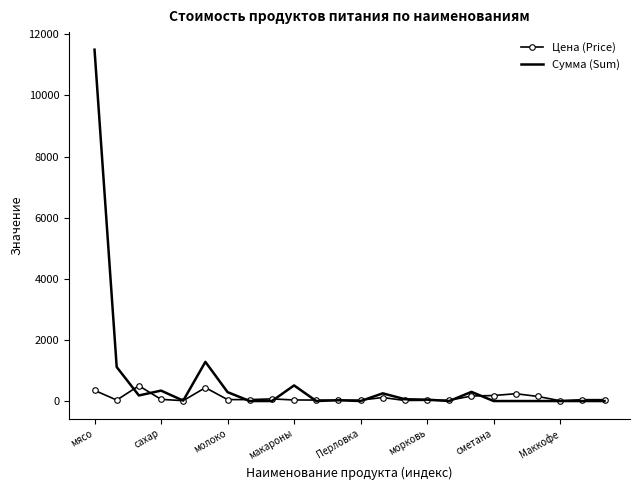

Which series has the largest total across all categories?

Сумма (Sum)